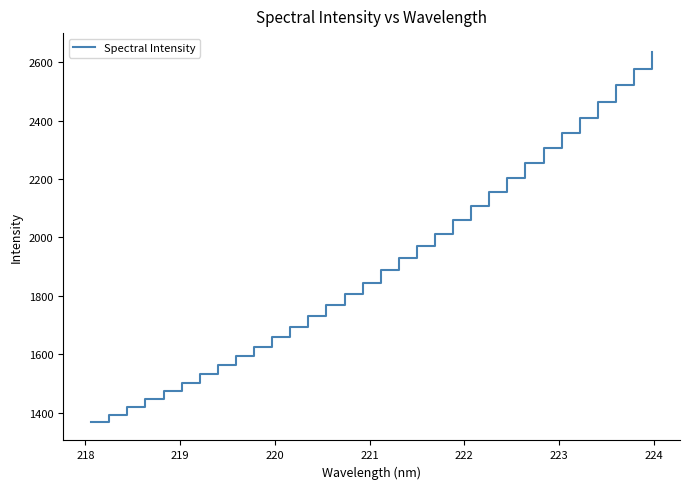

What is the minimum value shown in the chart?

1368.1